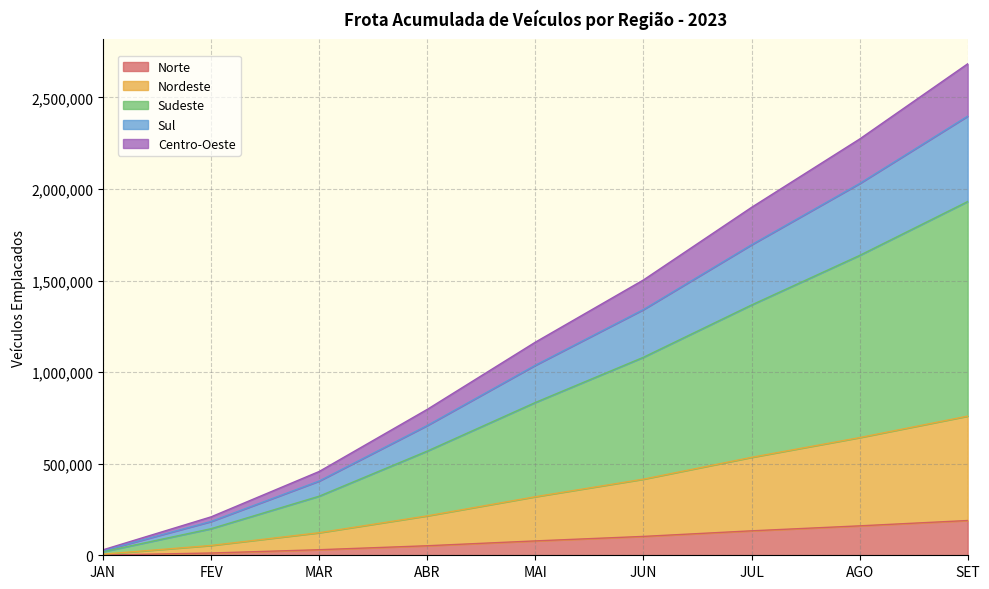

What is the spread (max minus min) of values at MAR?

427306